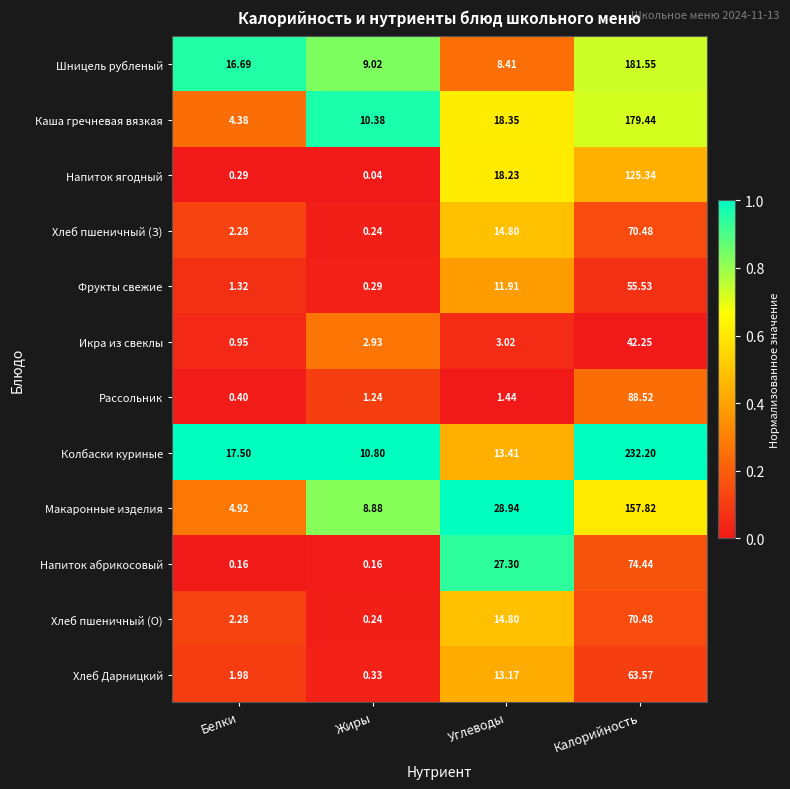

Which label corresponds to the smallest value in the chart?

Жиры